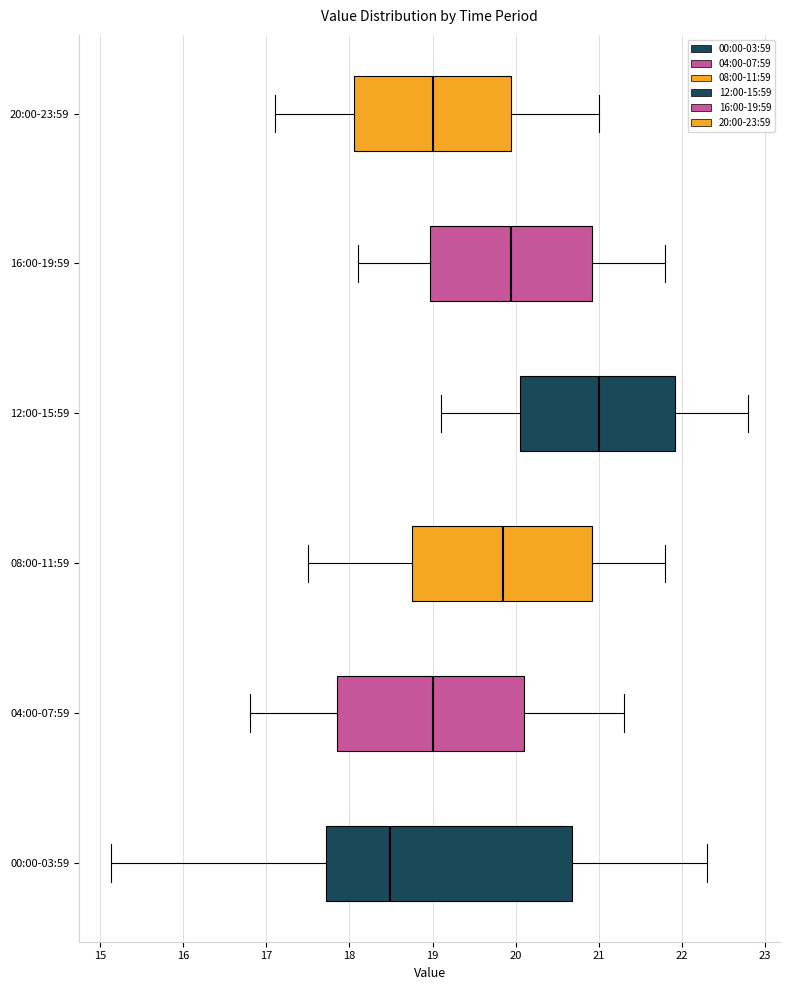

Which box's median line is the furthest to the right?

12:00-15:59